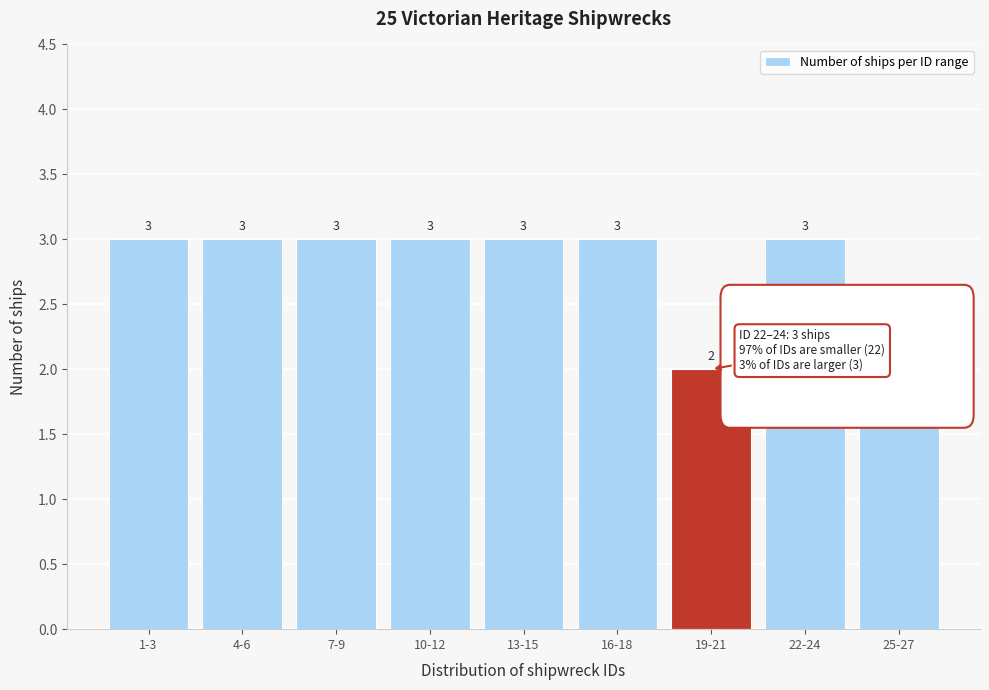

Reading left to right, extract all data points from this chart.

1-3=3	4-6=3	7-9=3	10-12=3	13-15=3	16-18=3	19-21=2	22-24=3	25-27=2